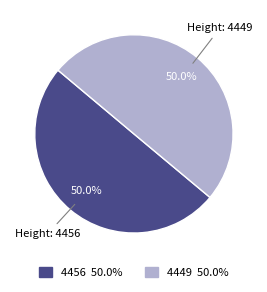

To the nearest percent, what portion does 4456 represent?

50%